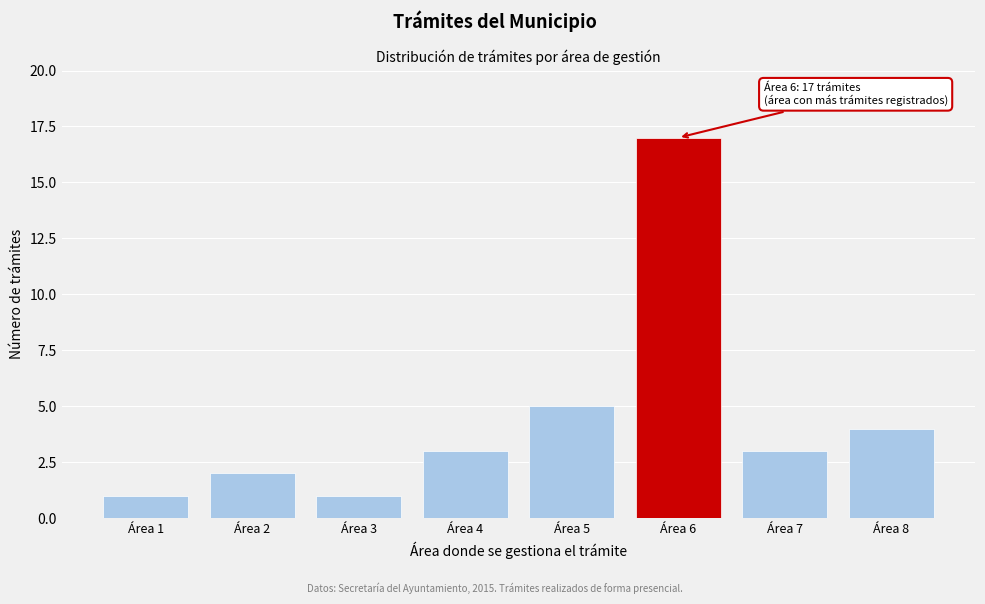

Reading right to left, list all the values displayed in this chart.

4	3	17	5	3	1	2	1